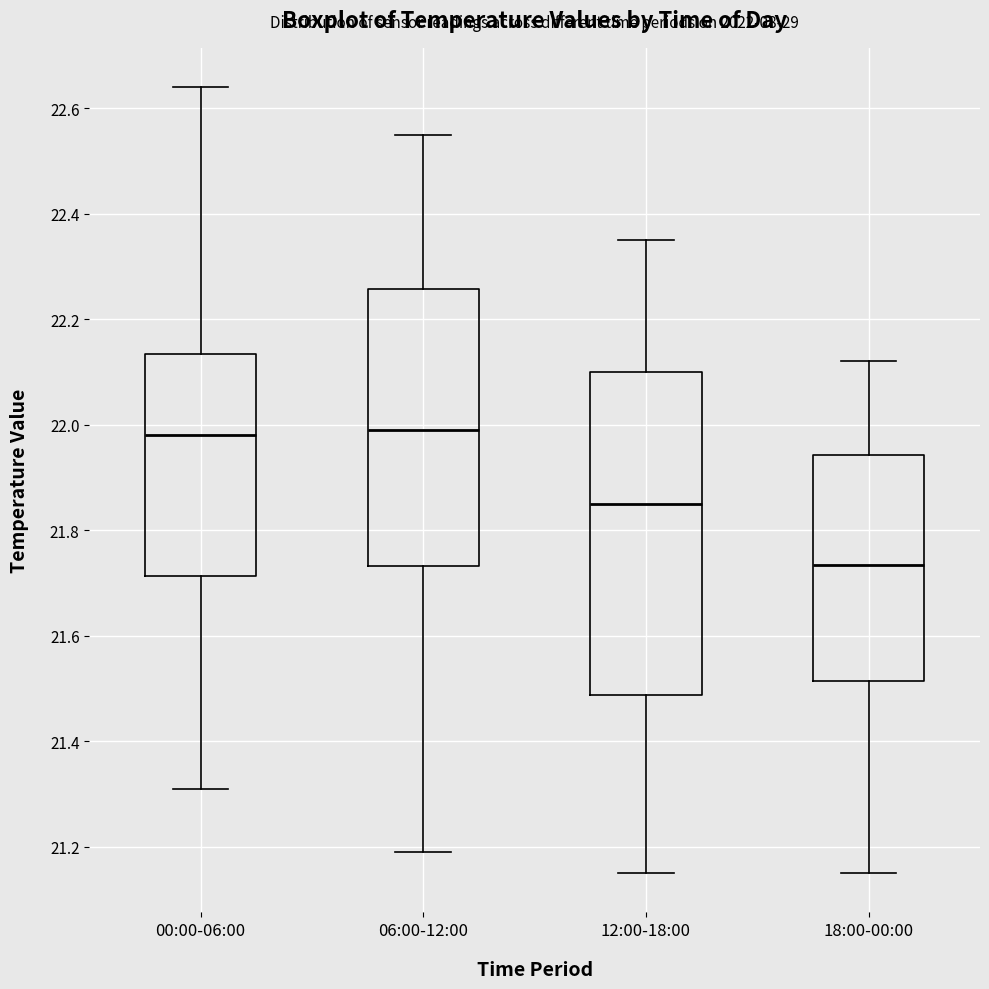

Reading left to right, transcribe this box plot: for each box, give where its median line is, the range the box spans, and where its two whiskers end, as read against the y-axis. The values are not printed on the chart, so give them approximately, as read against the axis.

00:00-06:00: median 21.98, box 21.72 to 22.14, whiskers 21.32 to 22.64
06:00-12:00: median 22.00, box 21.74 to 22.26, whiskers 21.20 to 22.56
12:00-18:00: median 21.86, box 21.48 to 22.10, whiskers 21.16 to 22.36
18:00-00:00: median 21.74, box 21.52 to 21.94, whiskers 21.16 to 22.12